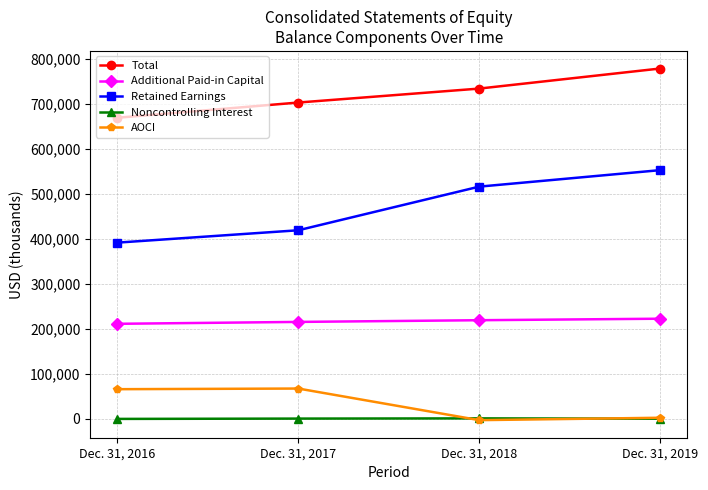

What is the average value of the AOCI series?

33347